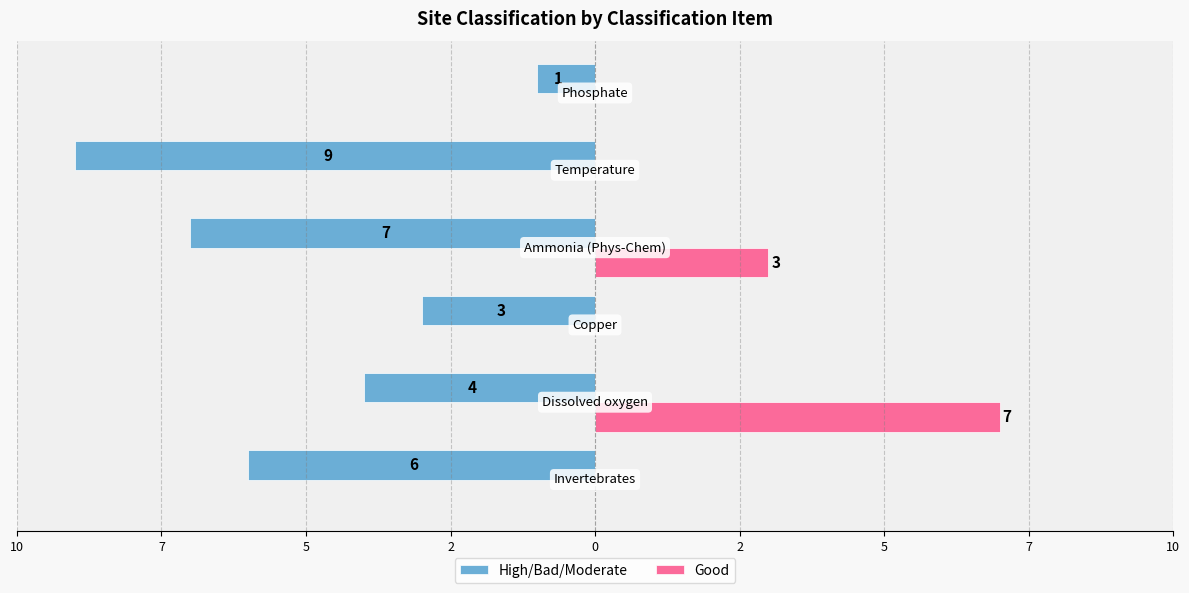

What are all the series names shown in the legend?

High/Bad/Moderate, Good